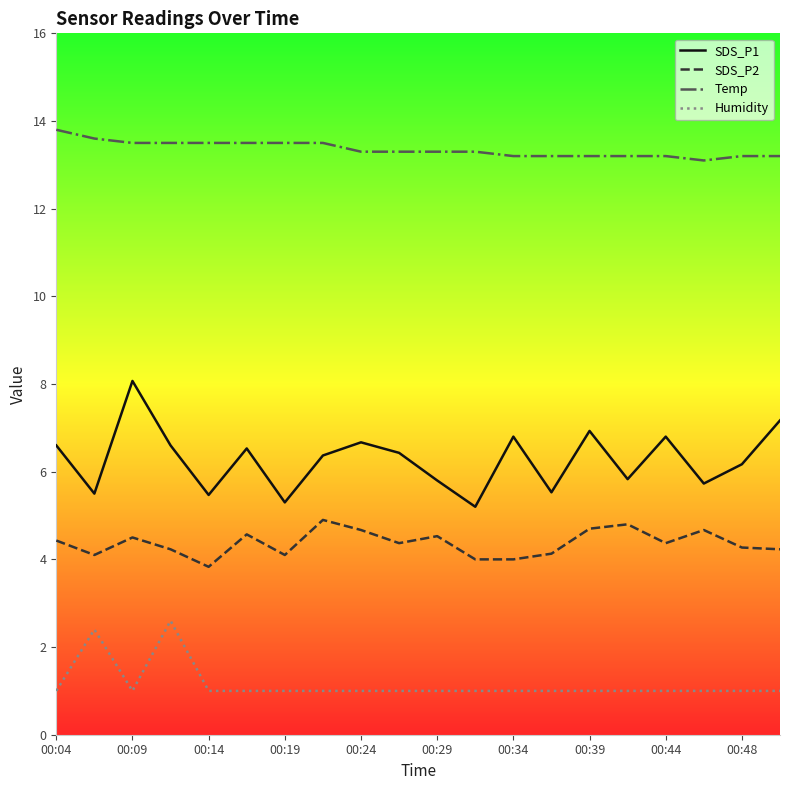

What is the highest value of the SDS_P2 series?

4.9